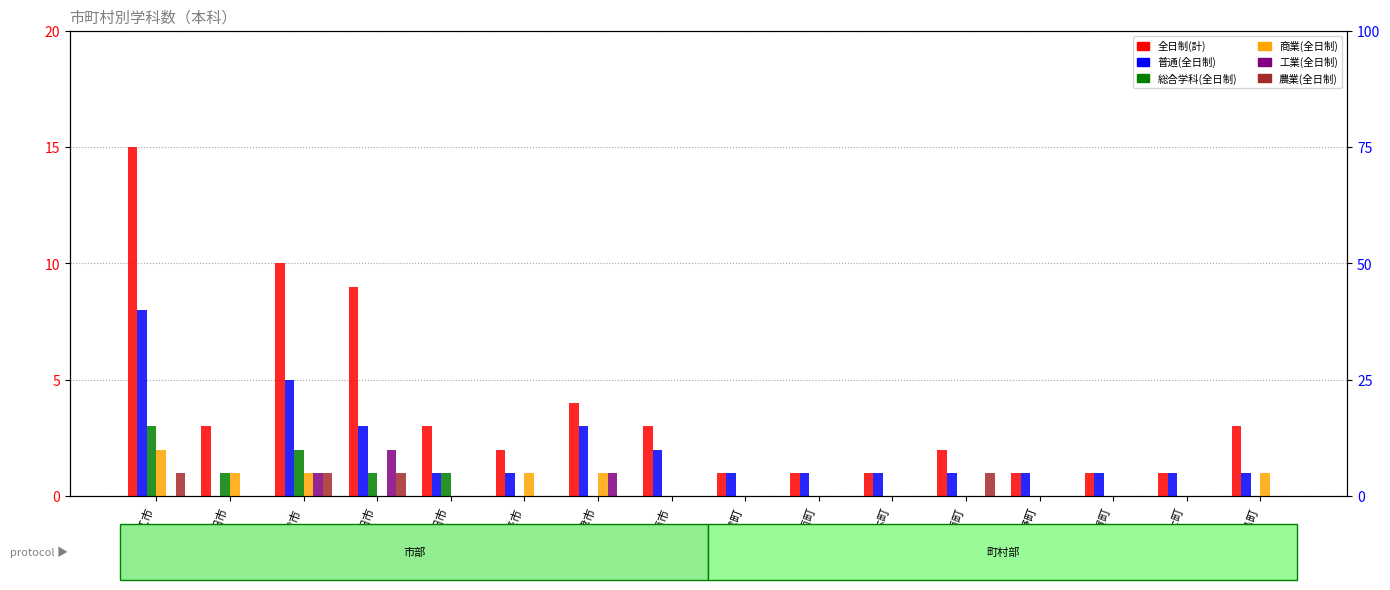

How many bars are there in total?

96